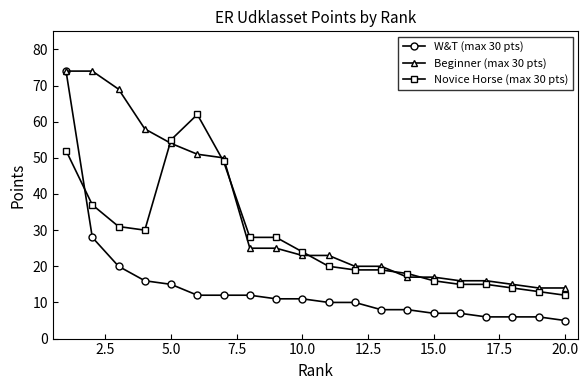

What is the maximum value shown in the chart?

74